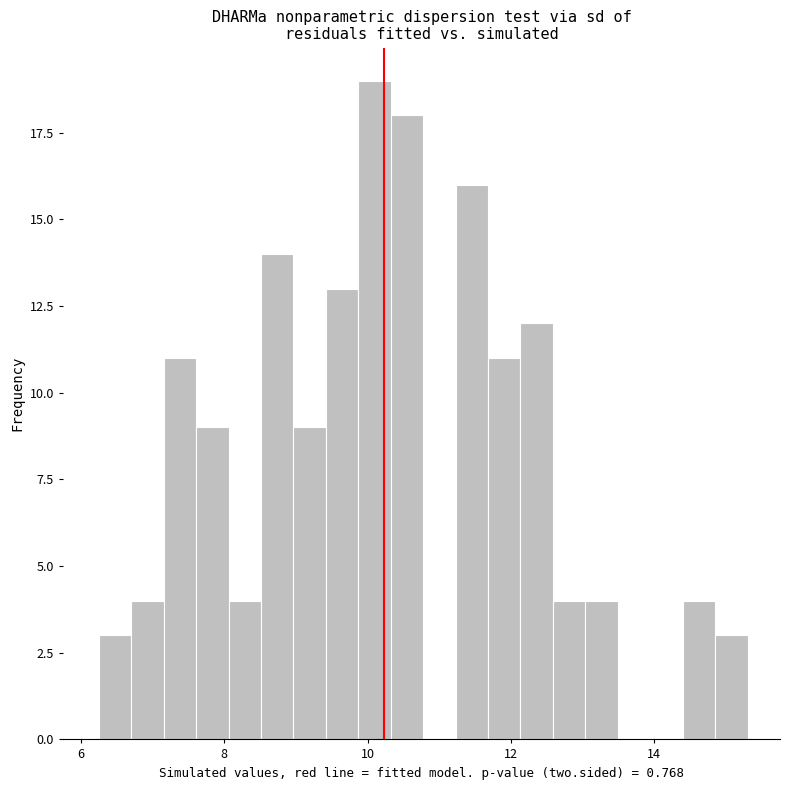

Read against the x-axis, roughly where is the centre of the tallest bar?

10.0